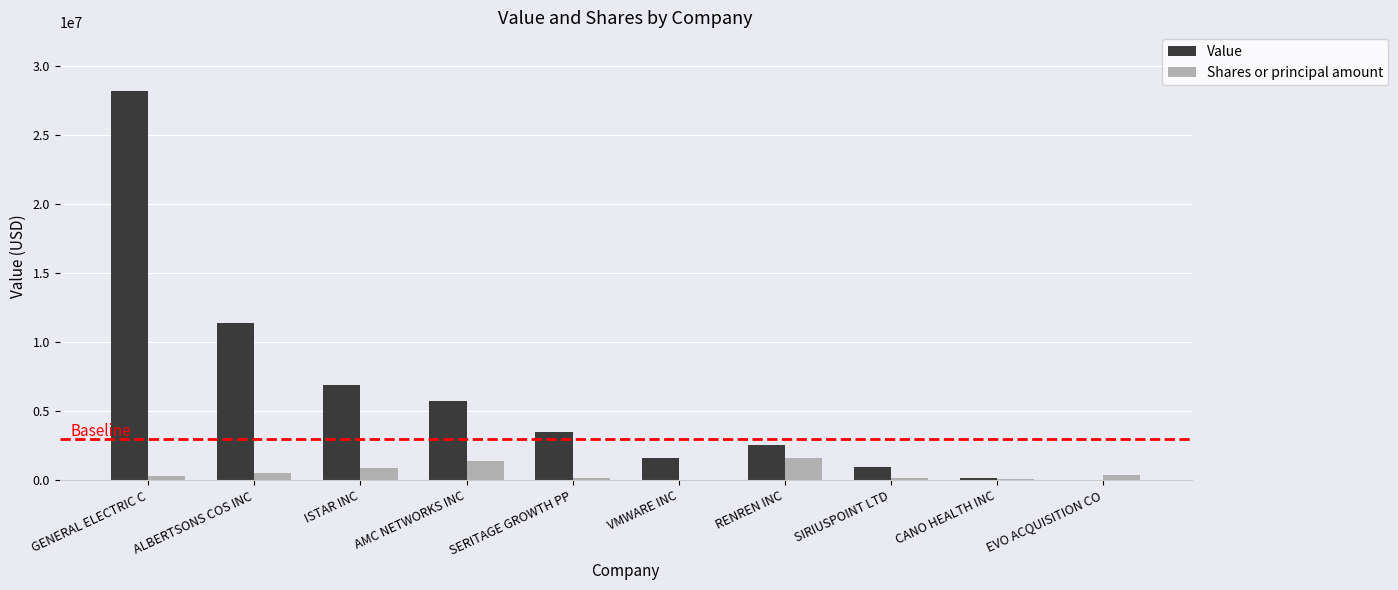

What is the highest value of the Value series?

28181593